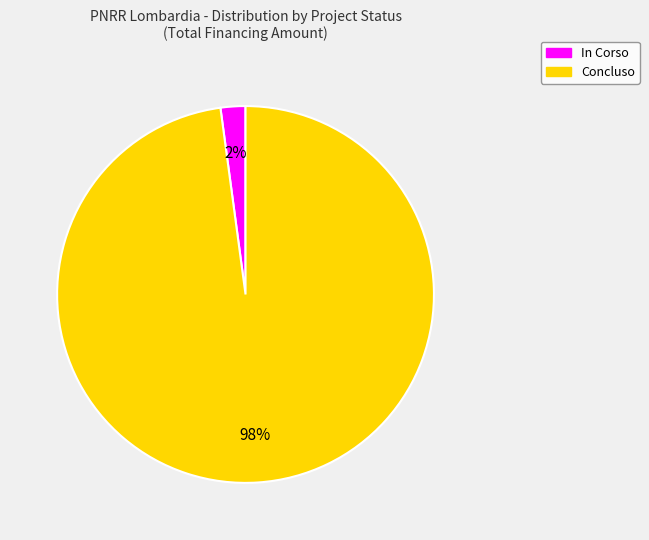

Which slice is the largest?

Concluso